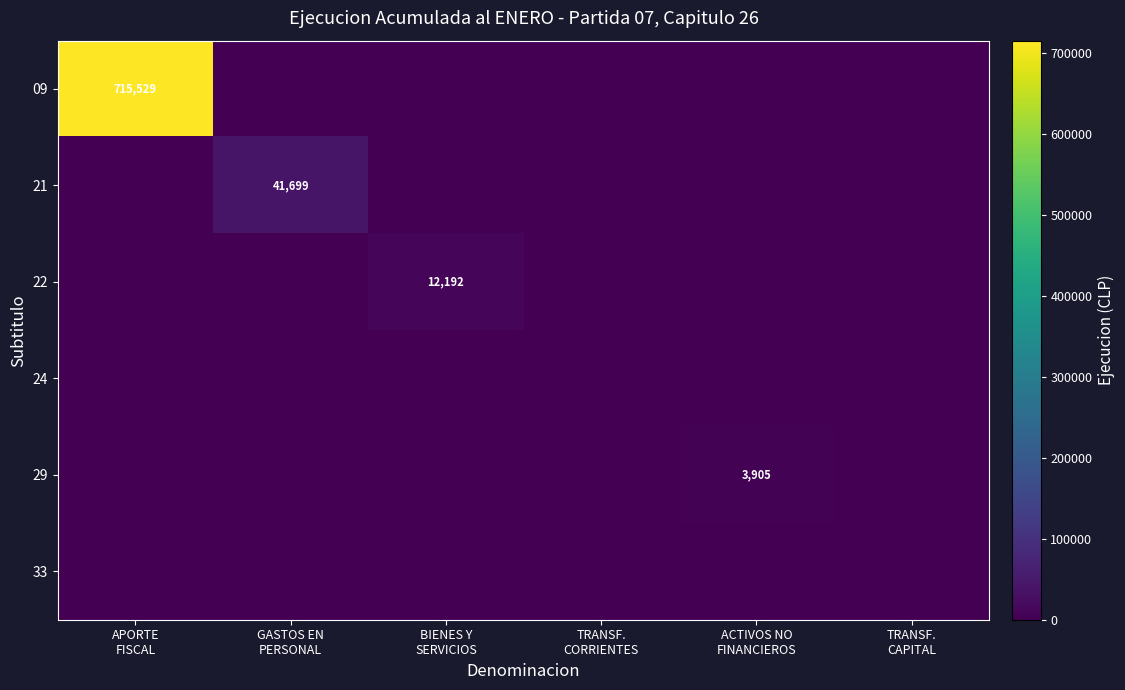

Between GASTOS EN
PERSONAL and TRANSF.
CORRIENTES, which is larger?

GASTOS EN
PERSONAL